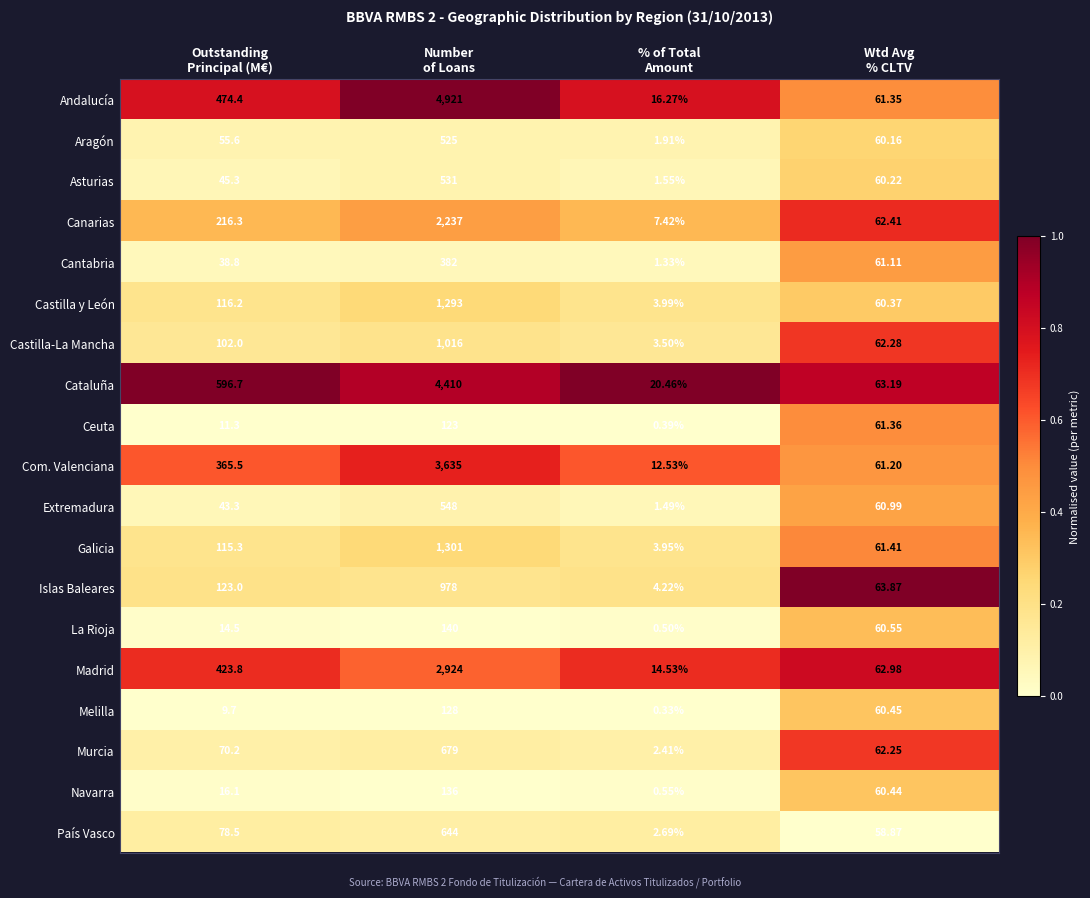

Rank the series by their maximum value, from highest to lowest.

Andalucía, Cataluña, Com. Valenciana, Madrid, Canarias, Galicia, Castilla y León, Castilla-La Mancha, Islas Baleares, Murcia, País Vasco, Extremadura, Asturias, Aragón, Cantabria, La Rioja, Navarra, Melilla, Ceuta